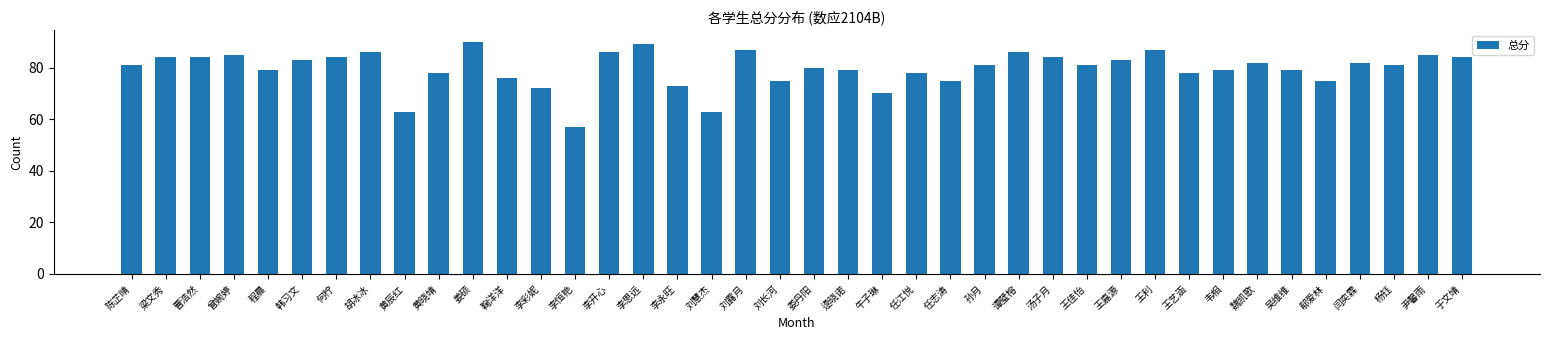

What is the difference between the second highest and second lowest values?

26